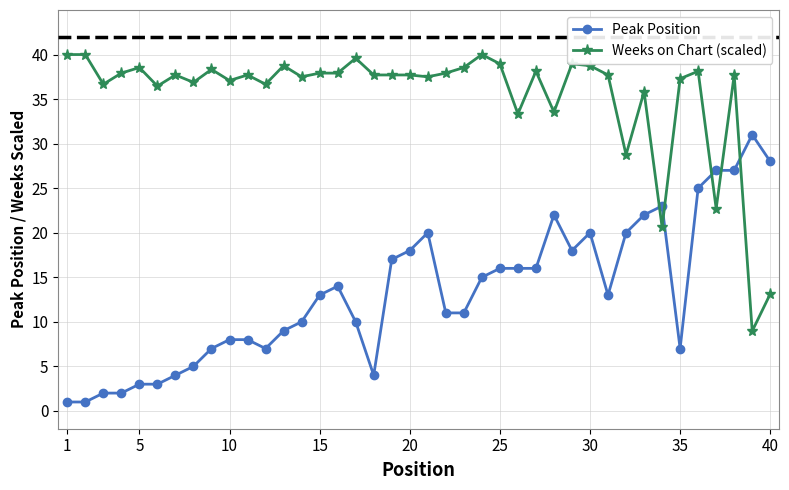

What is the difference between the second highest and minimum values in the Peak Position series?

27.0